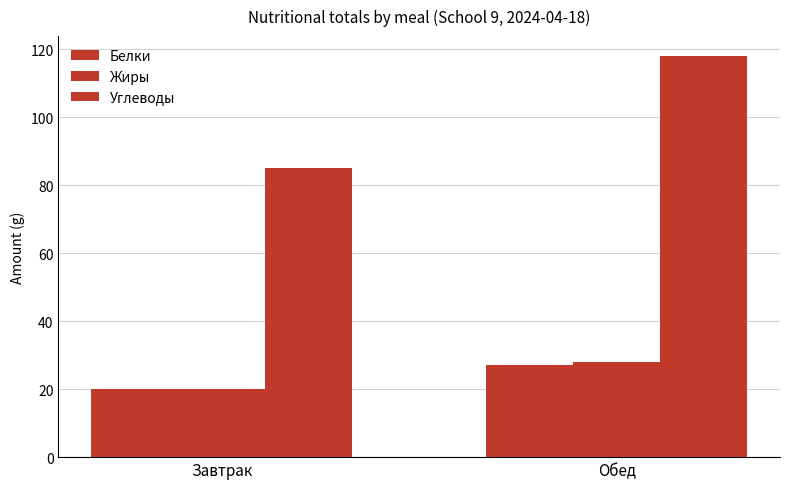

What is the difference between the maximum and minimum values in the Углеводы series?

33